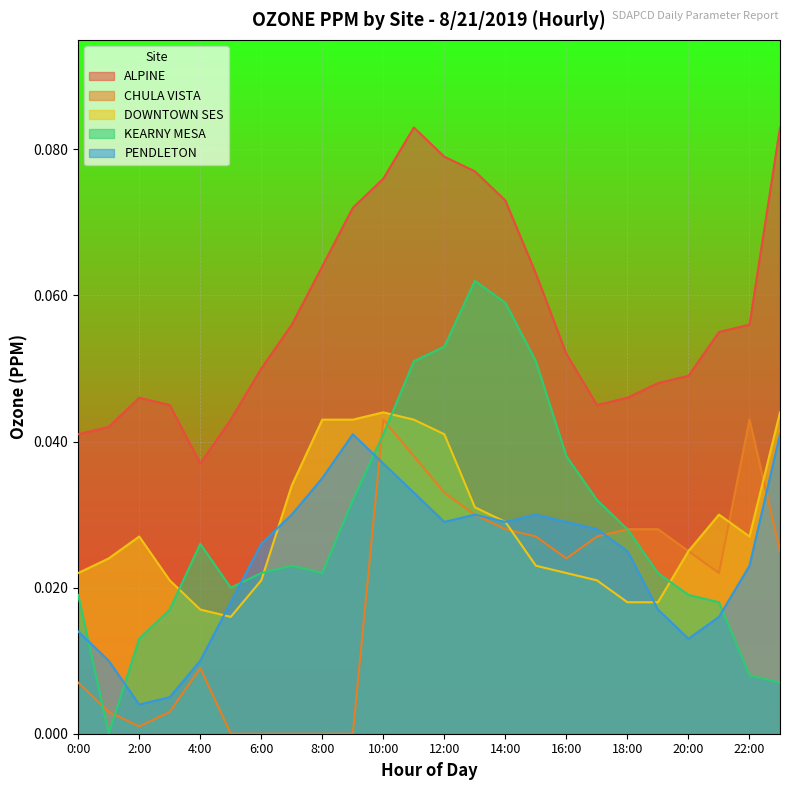

Reading left to right, list all the values displayed in this chart.

ALPINE: 0.0	0.0	0.0	0.0	0.0	0.0	0.1	0.1	0.1	0.1	0.1	0.1	0.1	0.1	0.1	0.1	0.1	0.0	0.0	0.0	0.0	0.1	0.1	0.1
CHULA VISTA: 0.0	0.0	0.0	0.0	0.0	0.0	0.0	0.0	0.0	0.0	0.0	0.0	0.0	0.0	0.0	0.0	0.0	0.0	0.0	0.0	0.0	0.0	0.0	0.0
DOWNTOWN SES: 0.0	0.0	0.0	0.0	0.0	0.0	0.0	0.0	0.0	0.0	0.0	0.0	0.0	0.0	0.0	0.0	0.0	0.0	0.0	0.0	0.0	0.0	0.0	0.0
KEARNY MESA: 0.0	0.0	0.0	0.0	0.0	0.0	0.0	0.0	0.0	0.0	0.0	0.1	0.1	0.1	0.1	0.1	0.0	0.0	0.0	0.0	0.0	0.0	0.0	0.0
PENDLETON: 0.0	0.0	0.0	0.0	0.0	0.0	0.0	0.0	0.0	0.0	0.0	0.0	0.0	0.0	0.0	0.0	0.0	0.0	0.0	0.0	0.0	0.0	0.0	0.0